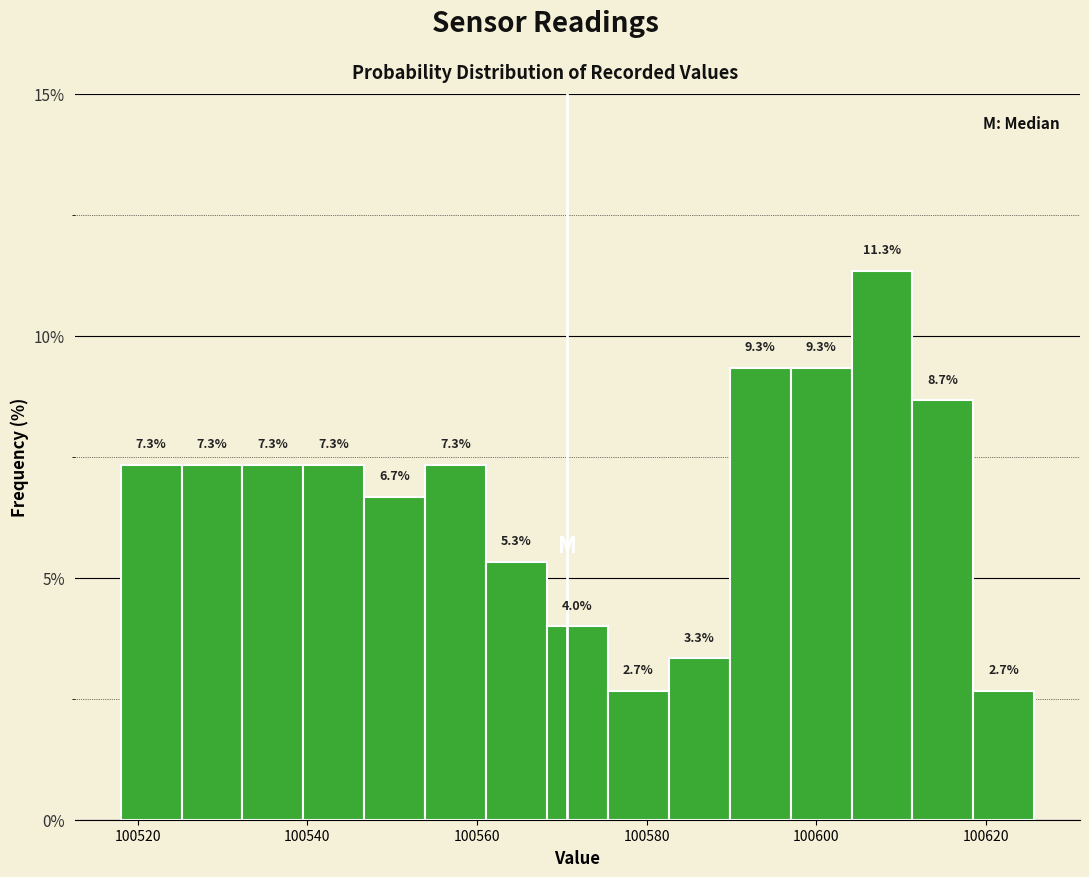

Around what value on the x-axis is the tallest bar? Give the approximate position of its centre, as read against the axis.

100608